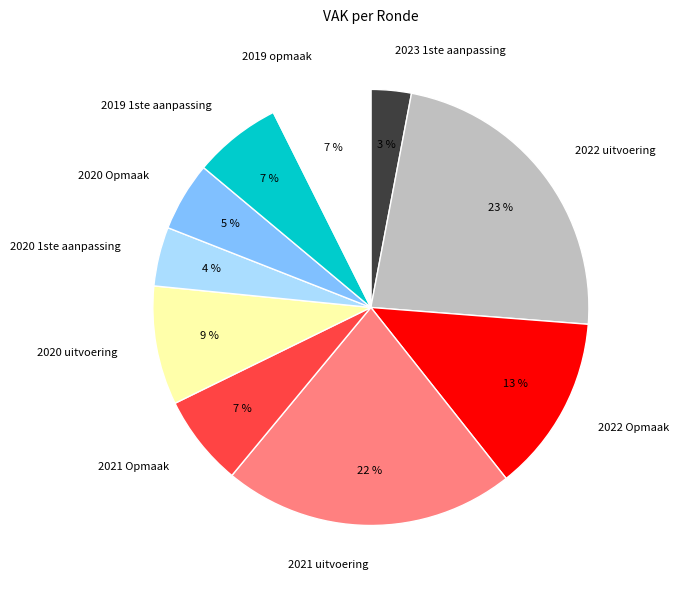

Is 2019 1ste aanpassing the majority of the pie?

No